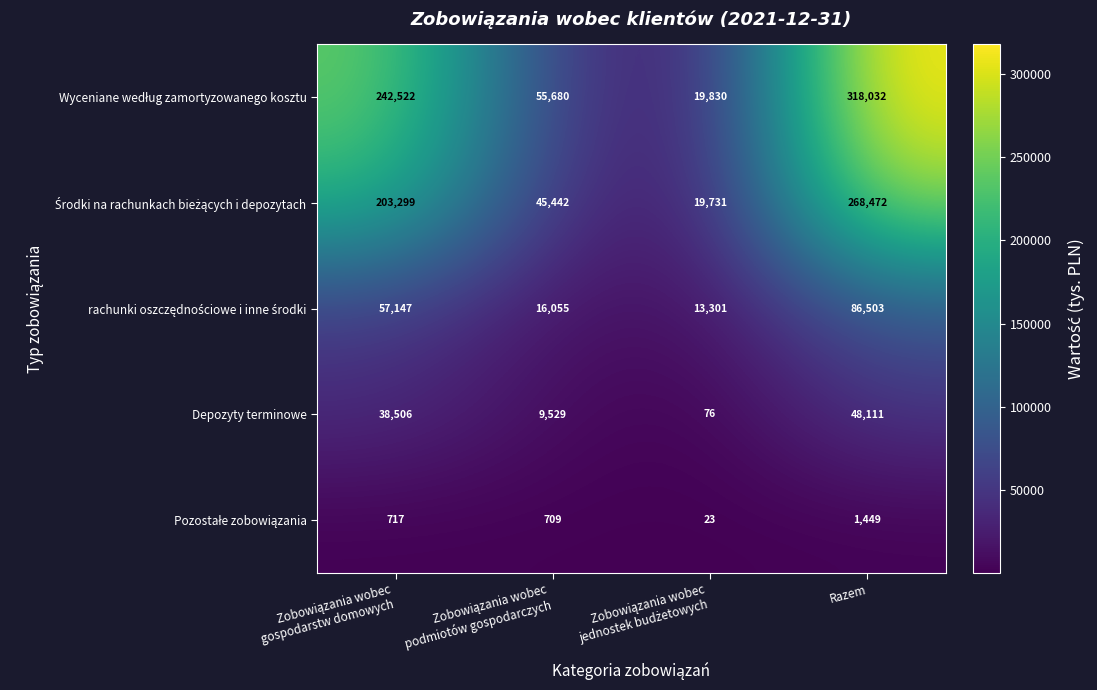

Which category has the highest value across all series?

Razem